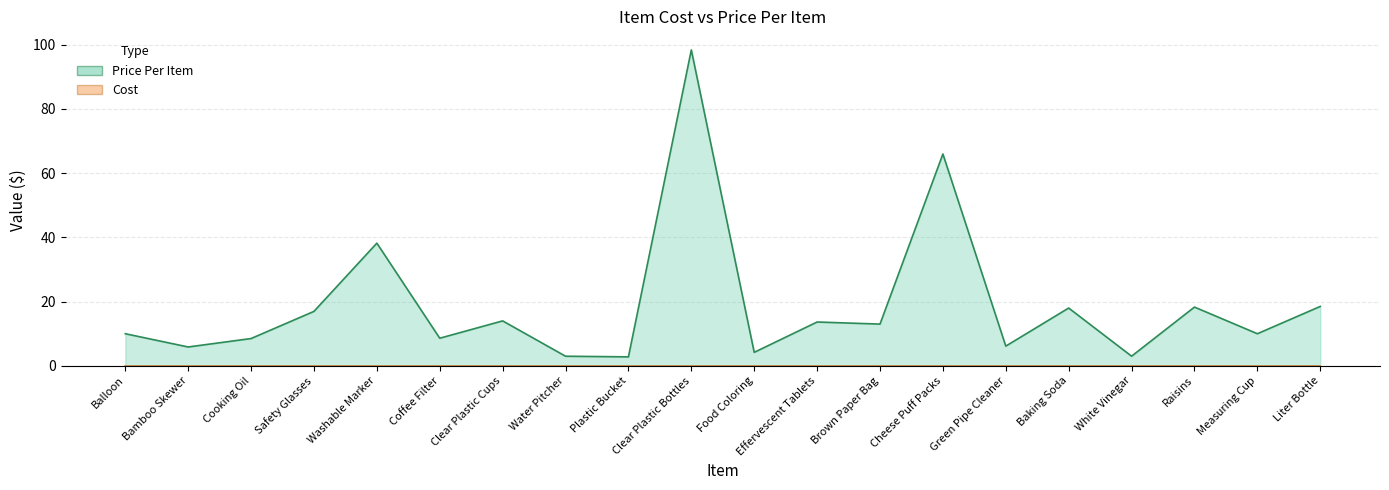

True or false: the data has more than 0 interior local peaks.

True